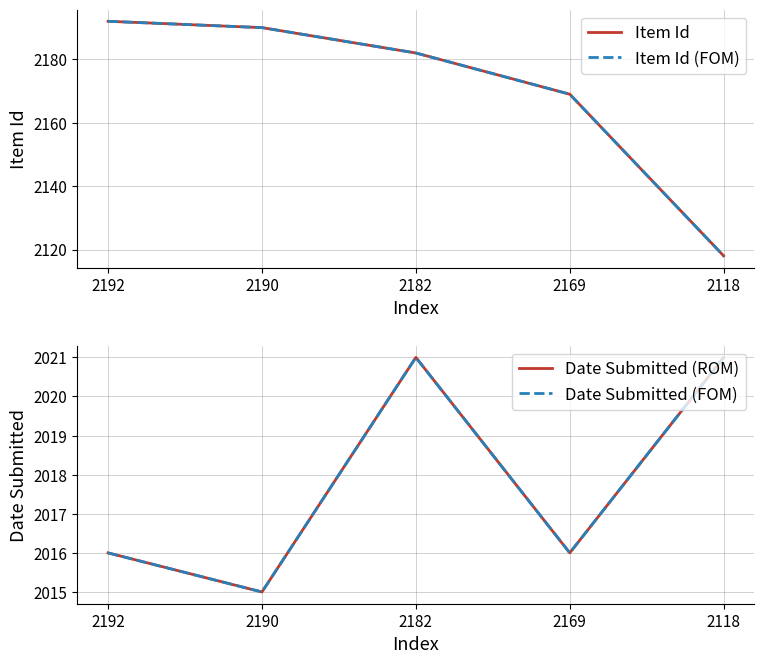

What is the difference between the Item Id values at 2192 and 2118?

74